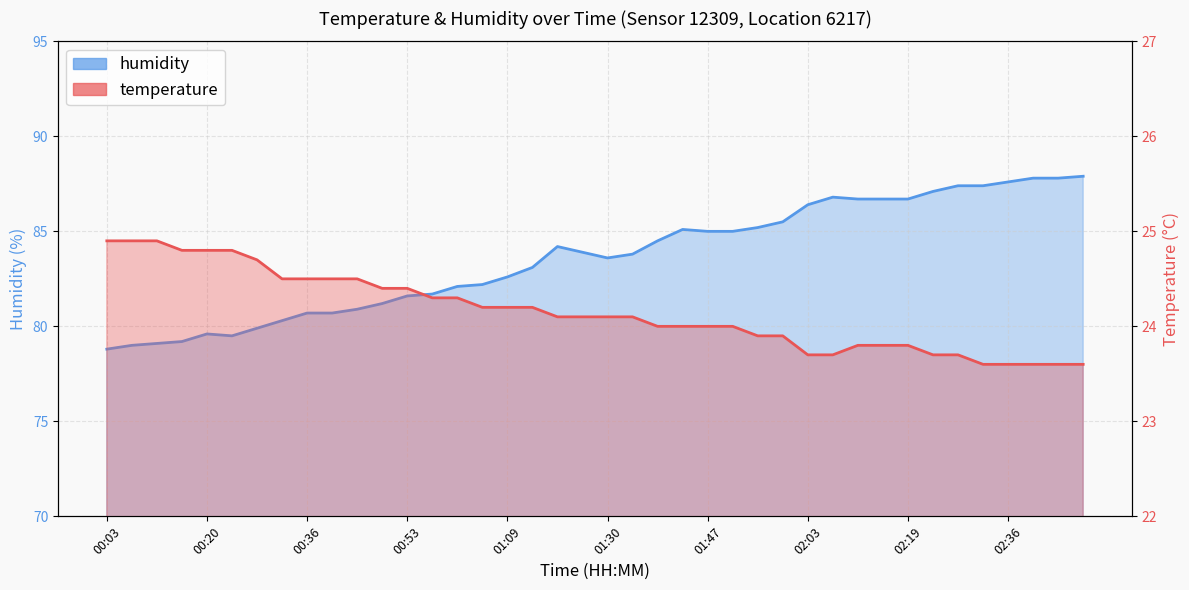

Where does the humidity series first go above 83?

17